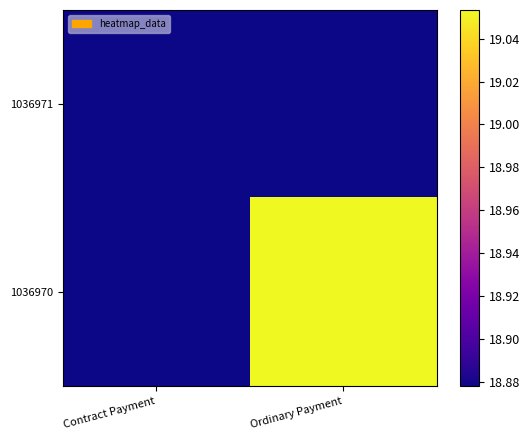

List the series in order of their overall mean, highest first.

1036970, 1036971